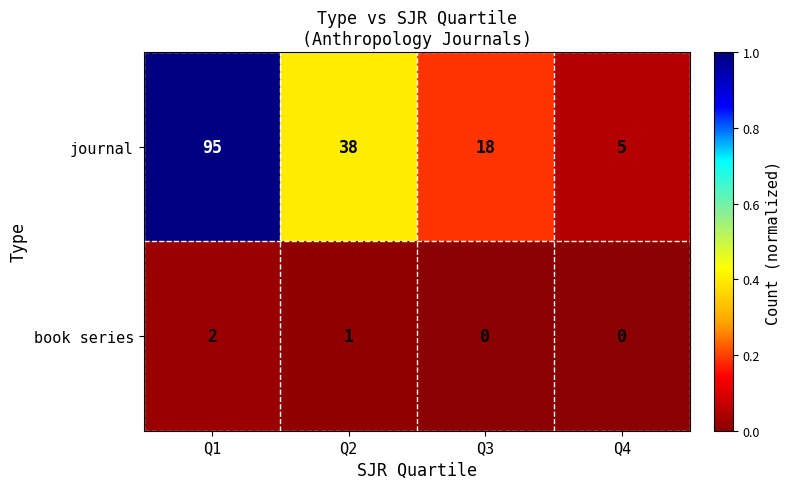

List the series in order of their peak value, lowest first.

book series, journal